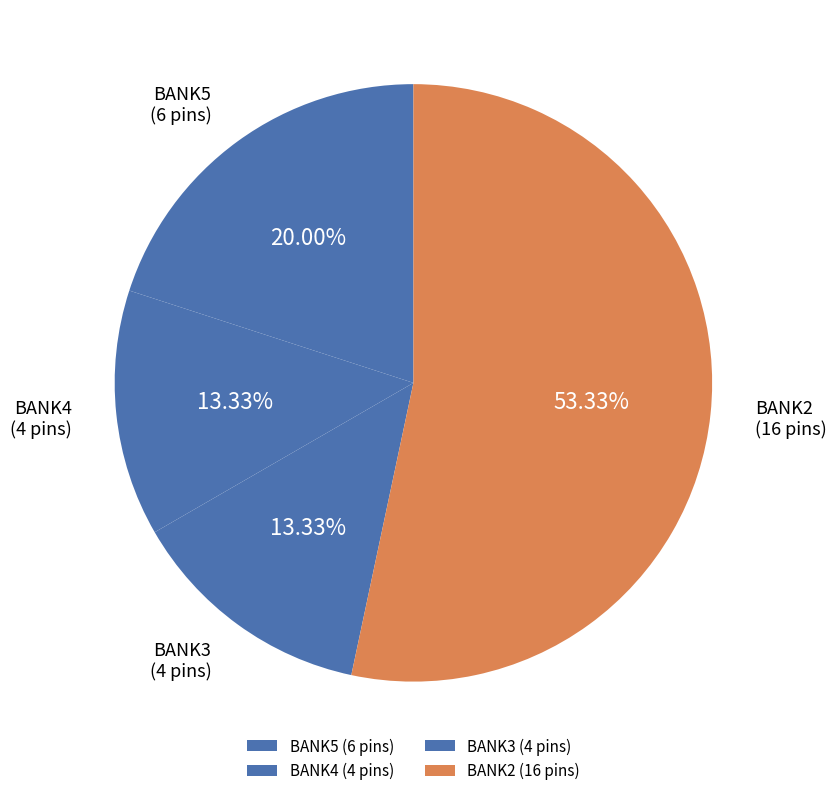

Is the sum of BANK3 (4 pins) and BANK5 (6 pins) greater than half?

No